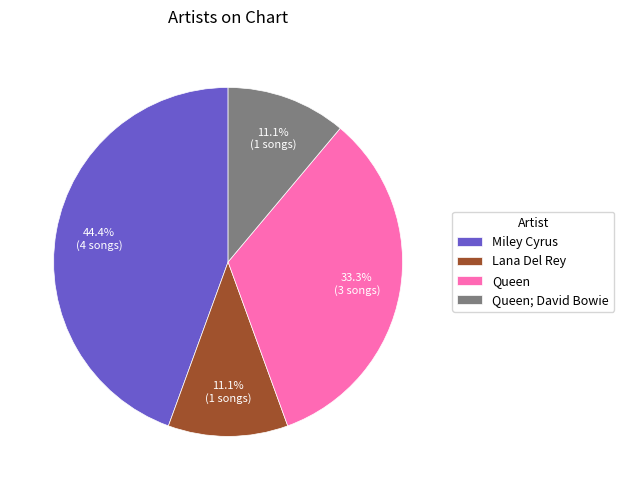

Combined, do Miley Cyrus and Queen account for over 50%?

Yes